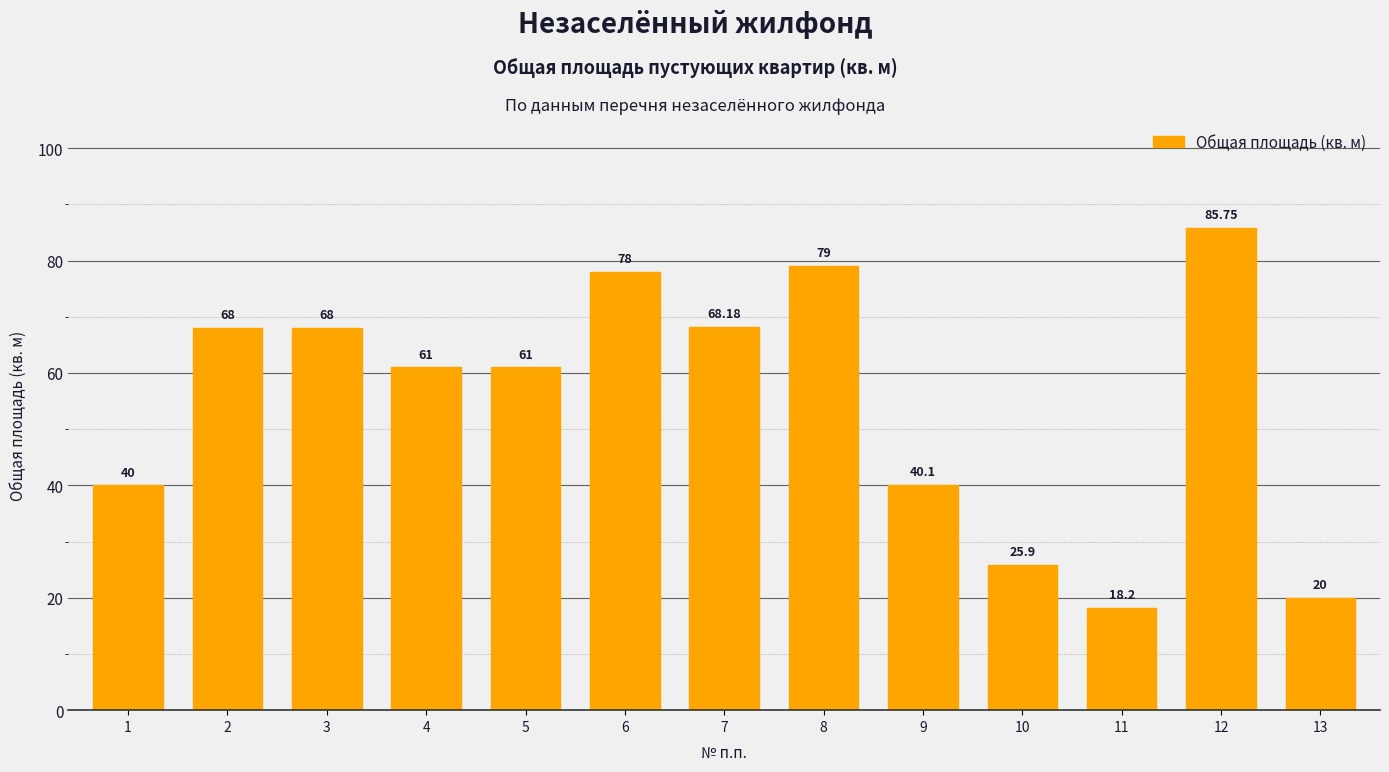

What is the maximum value shown in the chart?

85.8